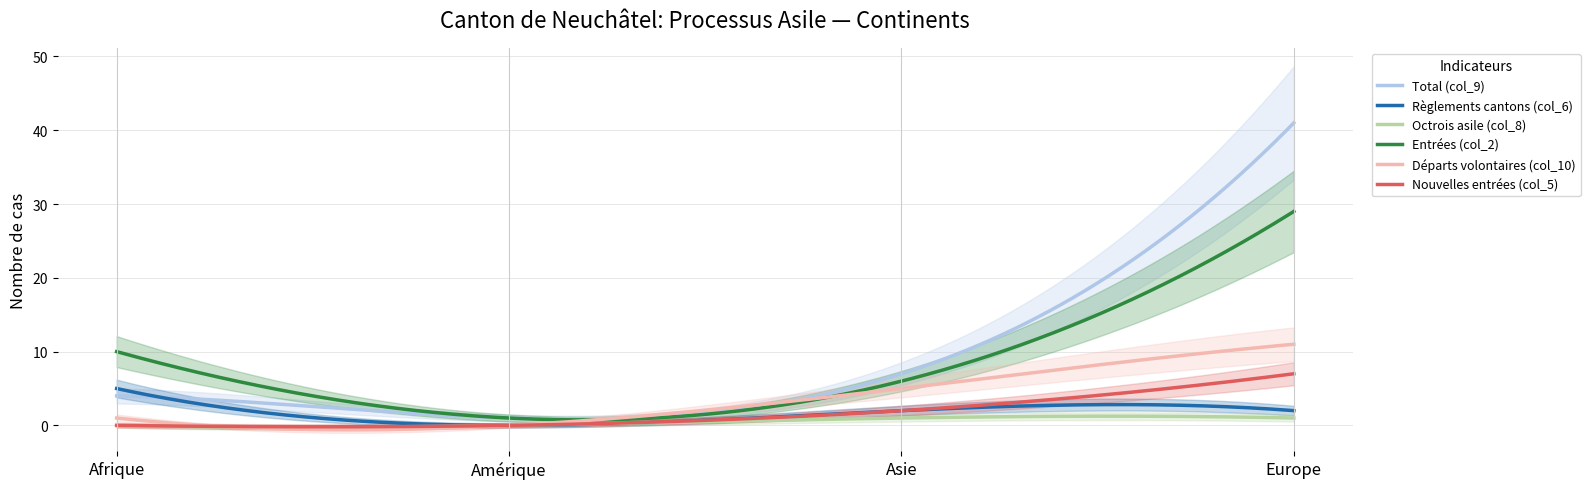

What is the difference between the maximum and minimum values in the Nouvelles entrées (col_5) series?

7.2